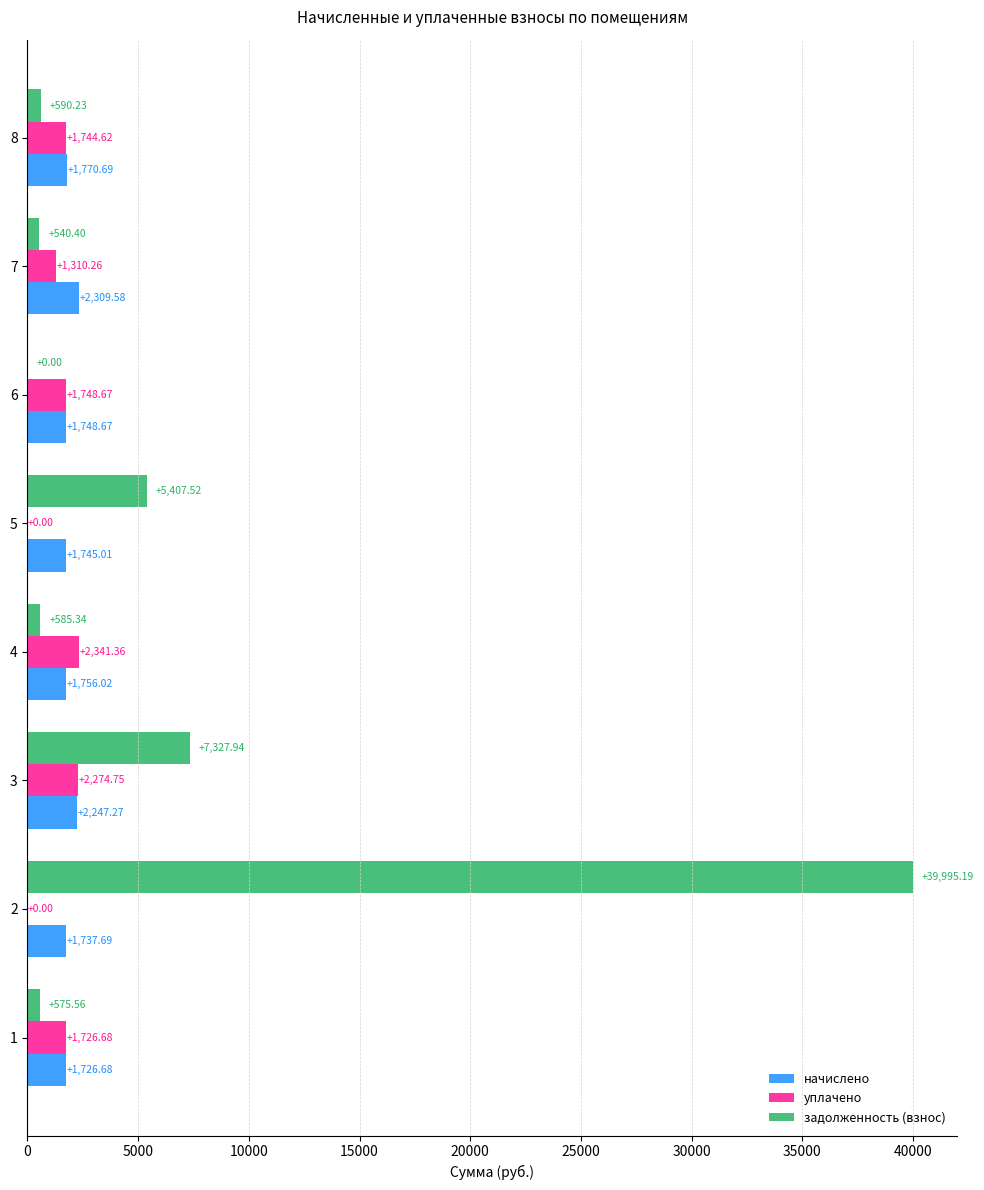

What is the highest value of the начислено series?

2309.6